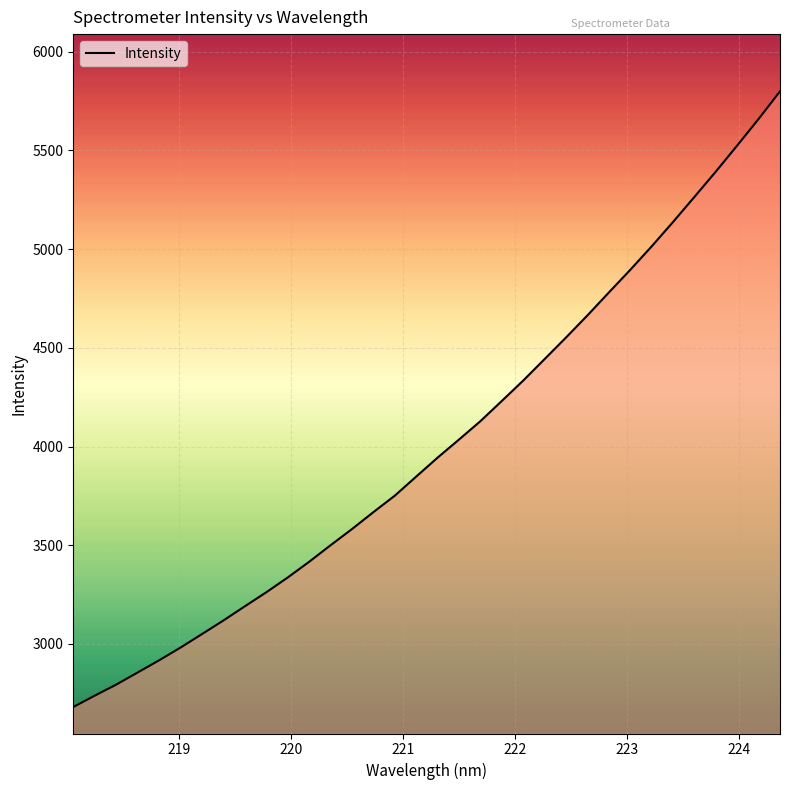

What is the difference between the maximum and minimum values?

3119.0